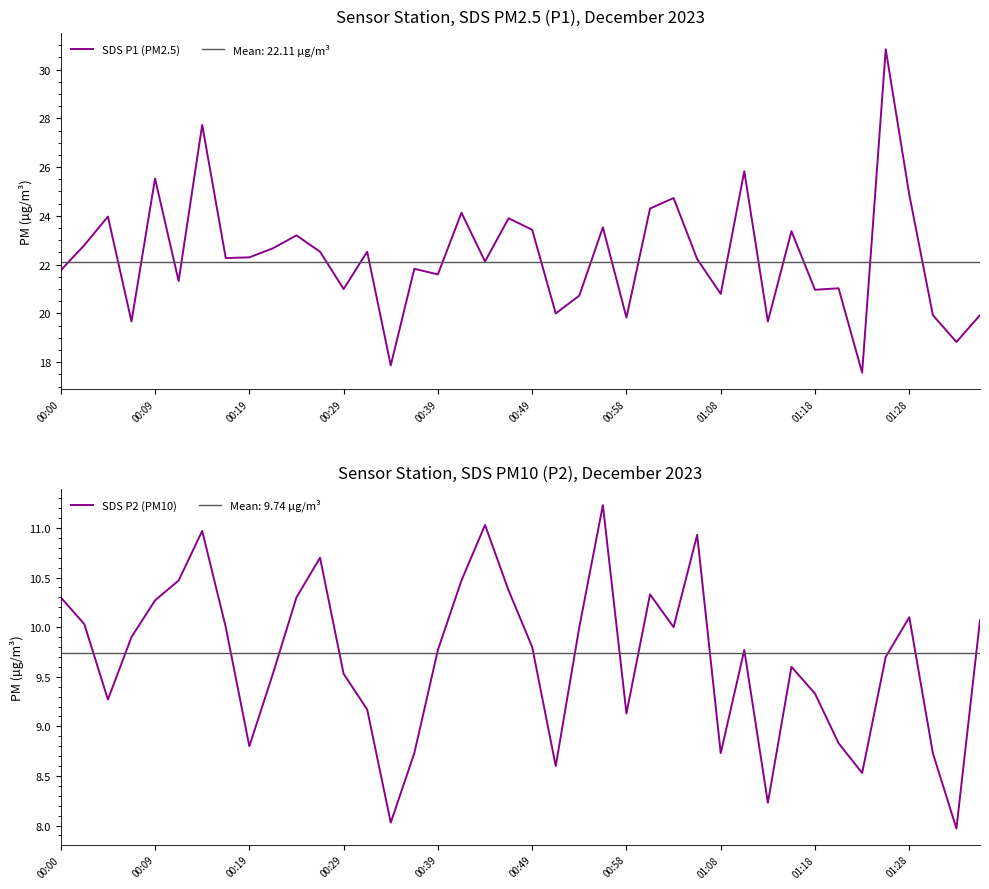

What is the minimum value for SDS P1 (PM2.5)?

17.6